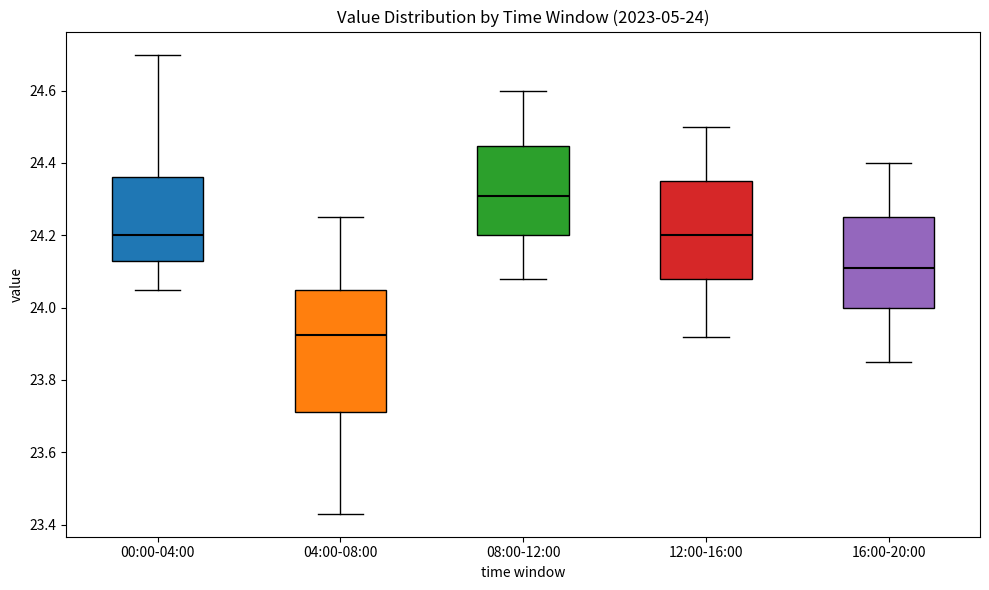

Which box has the lowest median line?

04:00-08:00